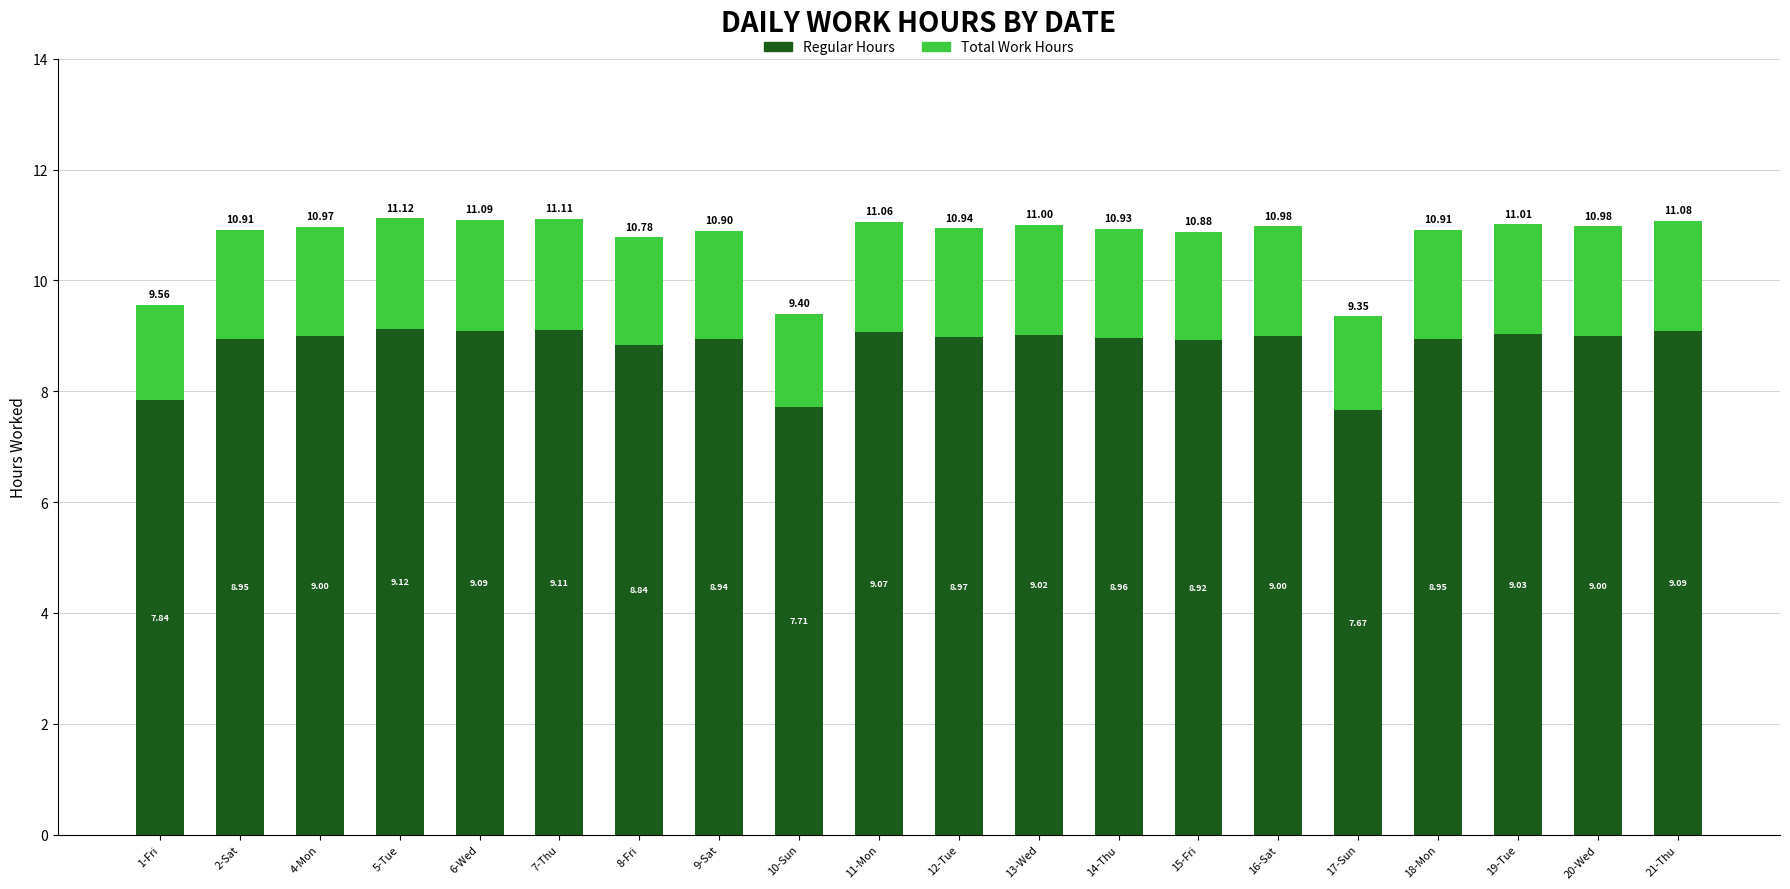

Which category has the highest value in the Regular Hours series?

5-Tue